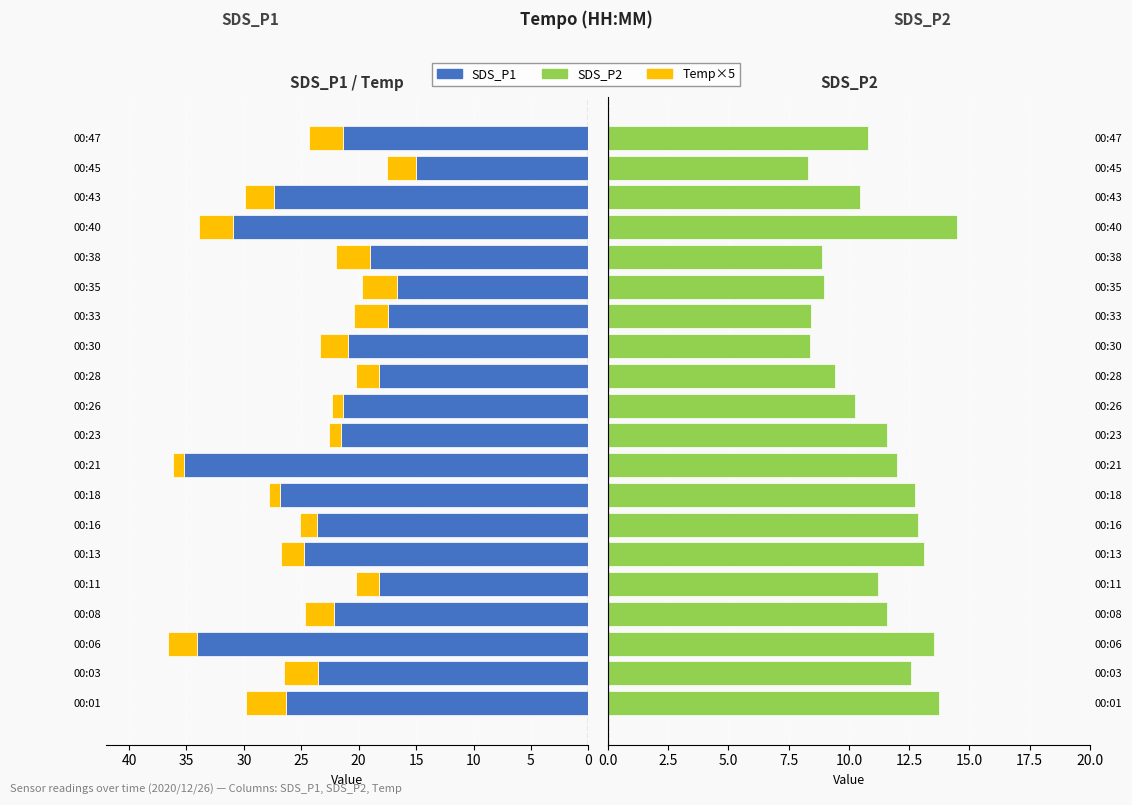

What is the smallest value displayed?

1.0